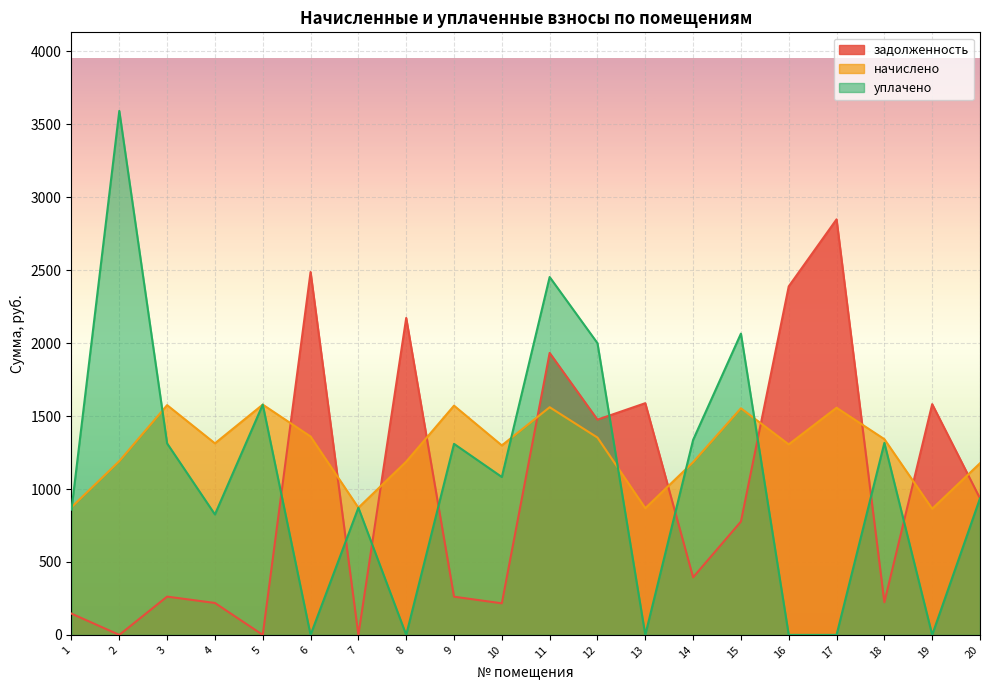

After their last crossing, which series has the higher values: задолженность or начислено?

начислено